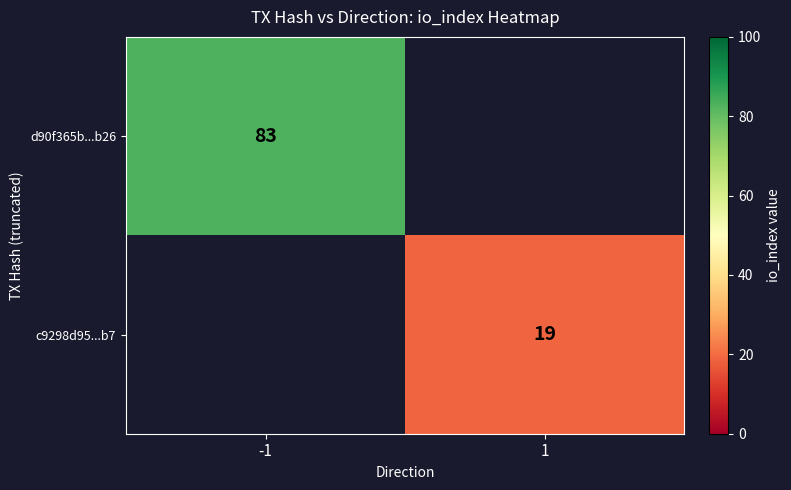

The d90f365b...b26 series shows 83 at -1. True or false?

True